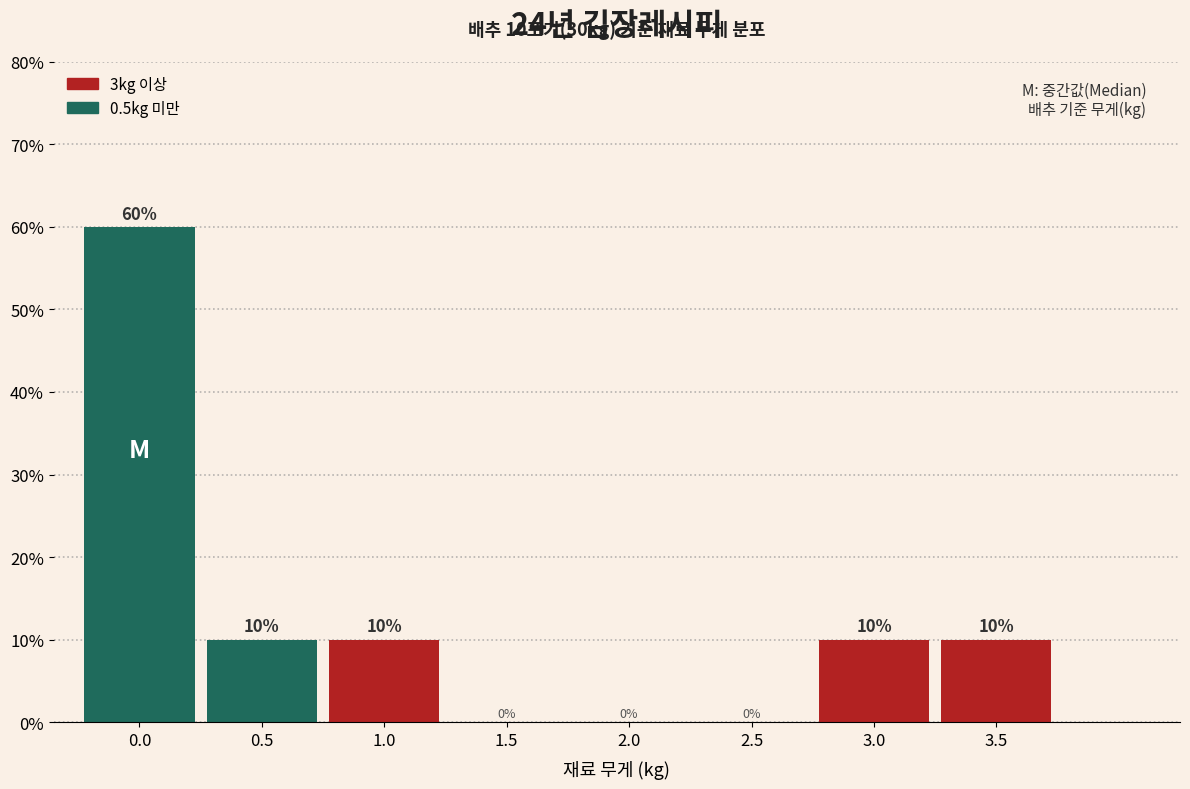

Reading left to right, list all the values displayed in this chart.

0.0=60	0.5=10	1.0=10	1.5=0	2.0=0	2.5=0	3.0=10	3.5=10